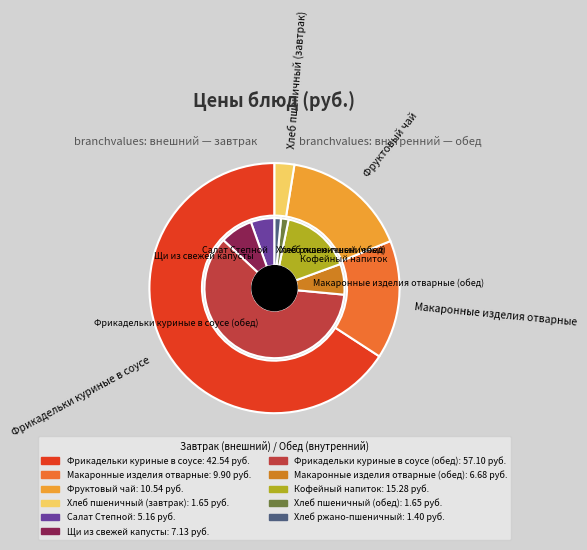

What is the change in value from Щи из свежей капусты to Кофейный напиток?

+8.1